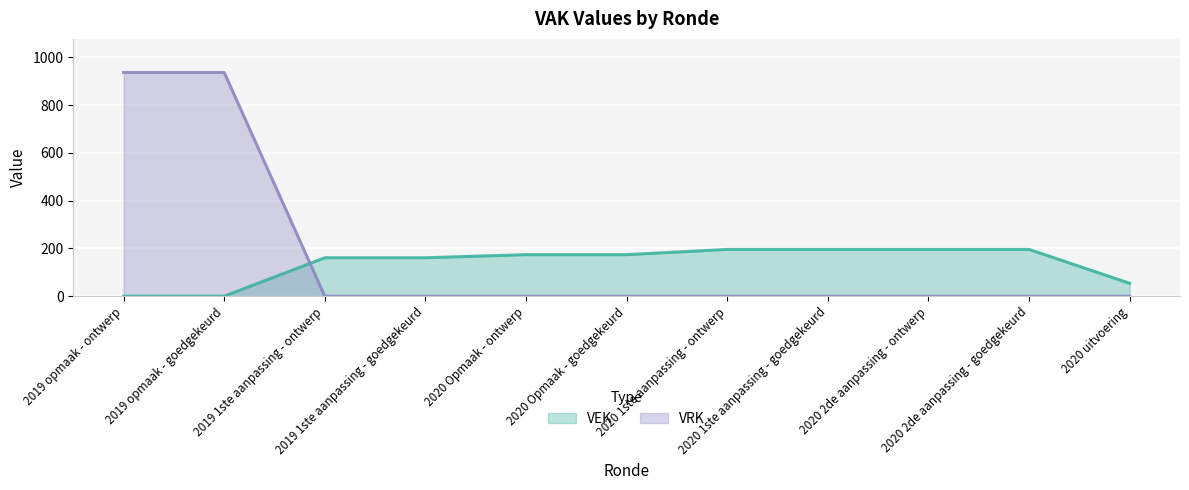

At which category is the sum across all series the highest?

2019 opmaak - ontwerp